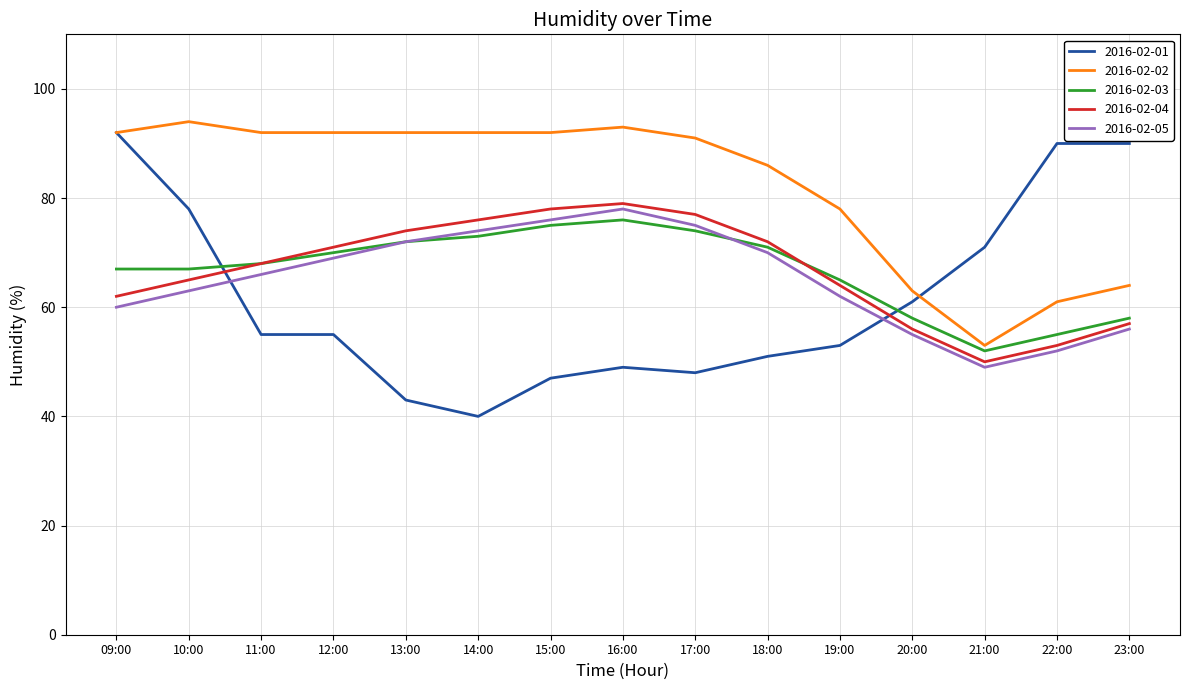

Rank the series at 14:00 from lowest to highest value.

2016-02-01, 2016-02-03, 2016-02-05, 2016-02-04, 2016-02-02